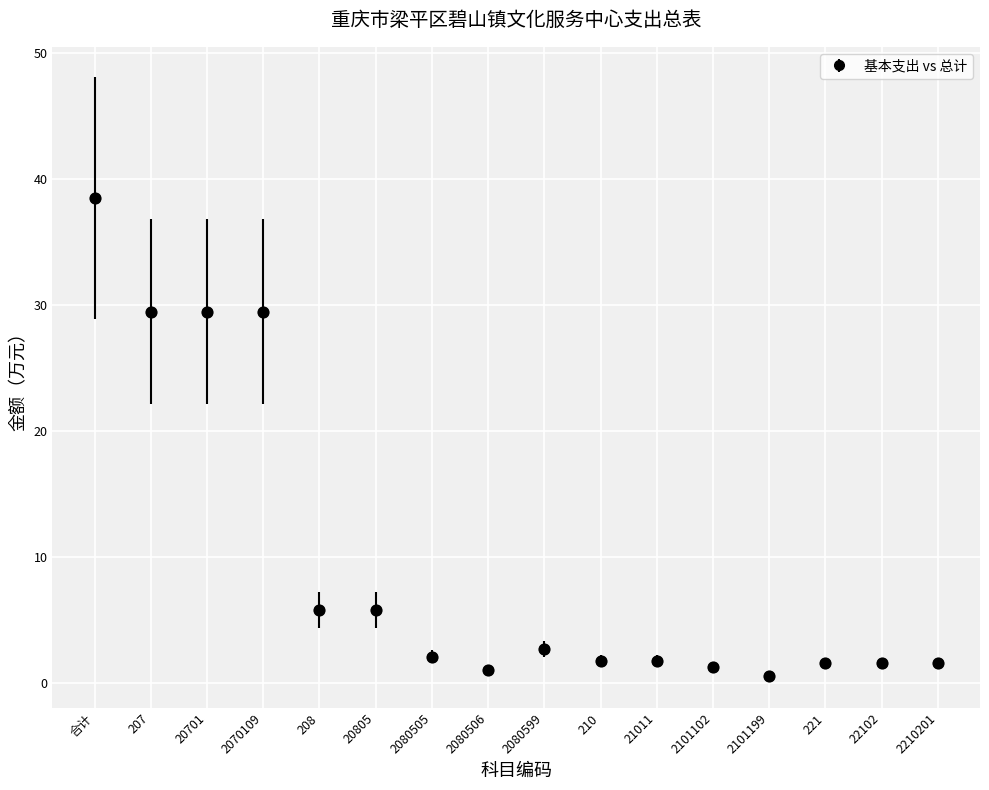

Between 208 and 2210201, which is larger?

208